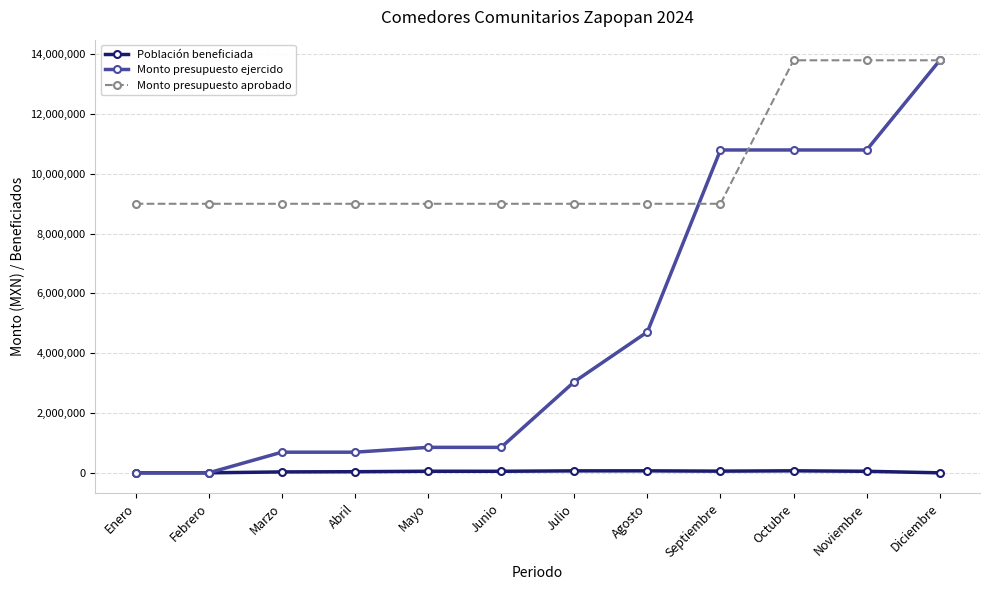

Between Septiembre and Octubre, which series saw the biggest shift?

Monto presupuesto aprobado